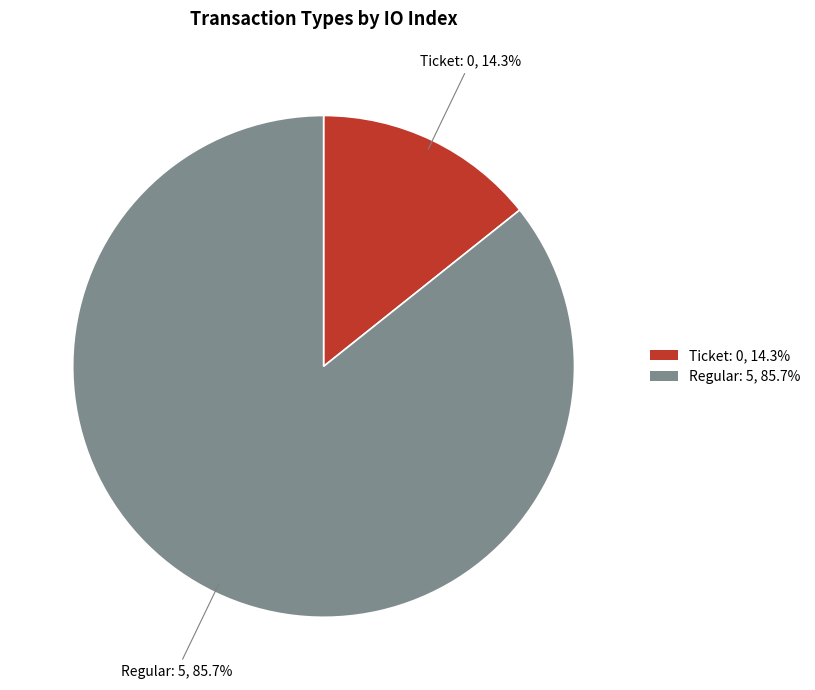

What is the ratio of the value at Regular to the value at Ticket?

6.0